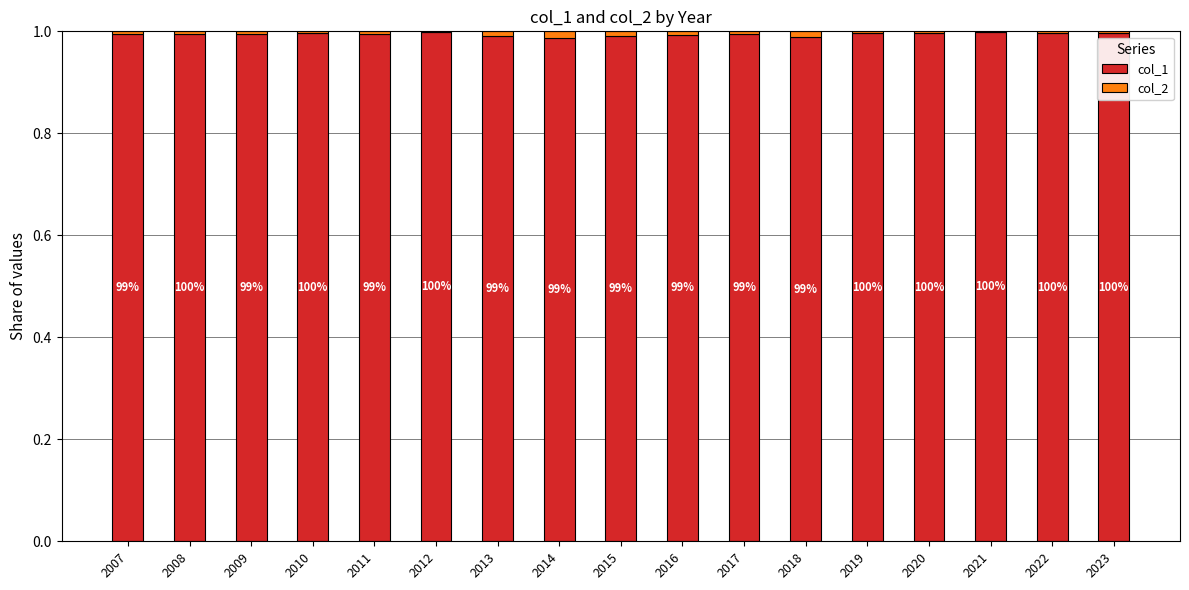

Are the bars horizontal?

No